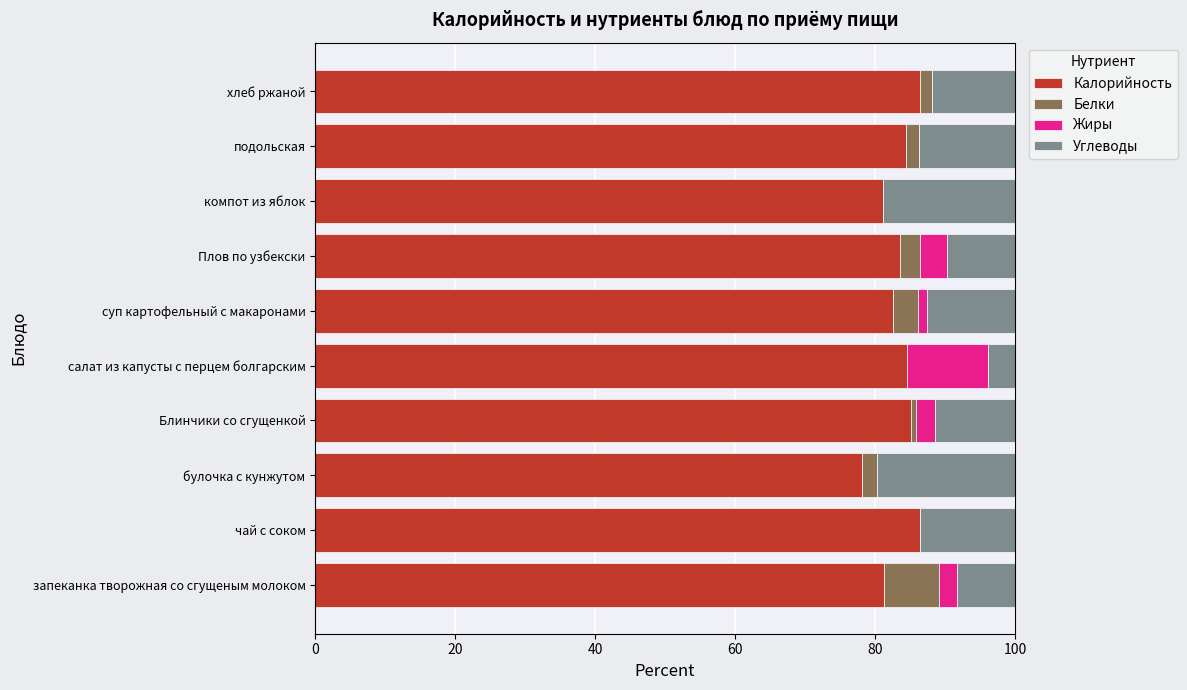

How many series are shown in this chart?

4